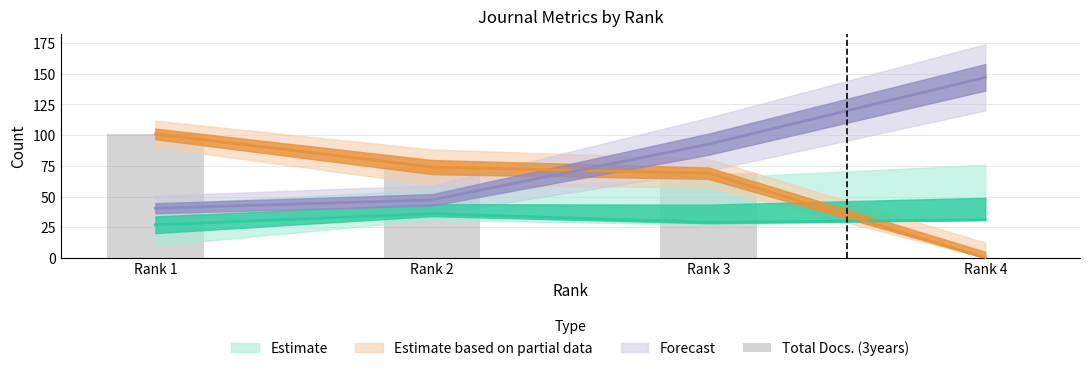

Reading right to left, transcribe all the data shown in this chart.

Rank 4=0	Rank 3=69	Rank 2=74	Rank 1=101